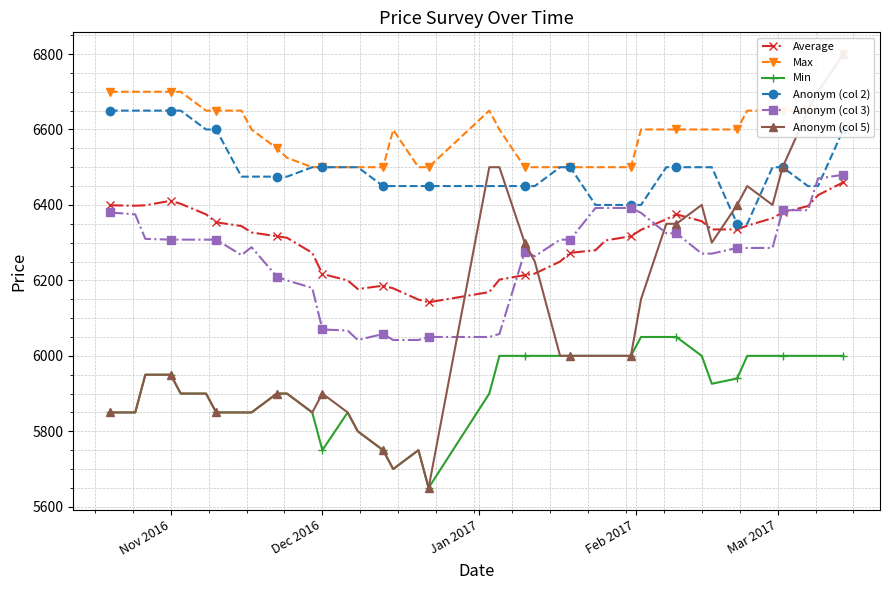

What is the maximum value for Min?

6050